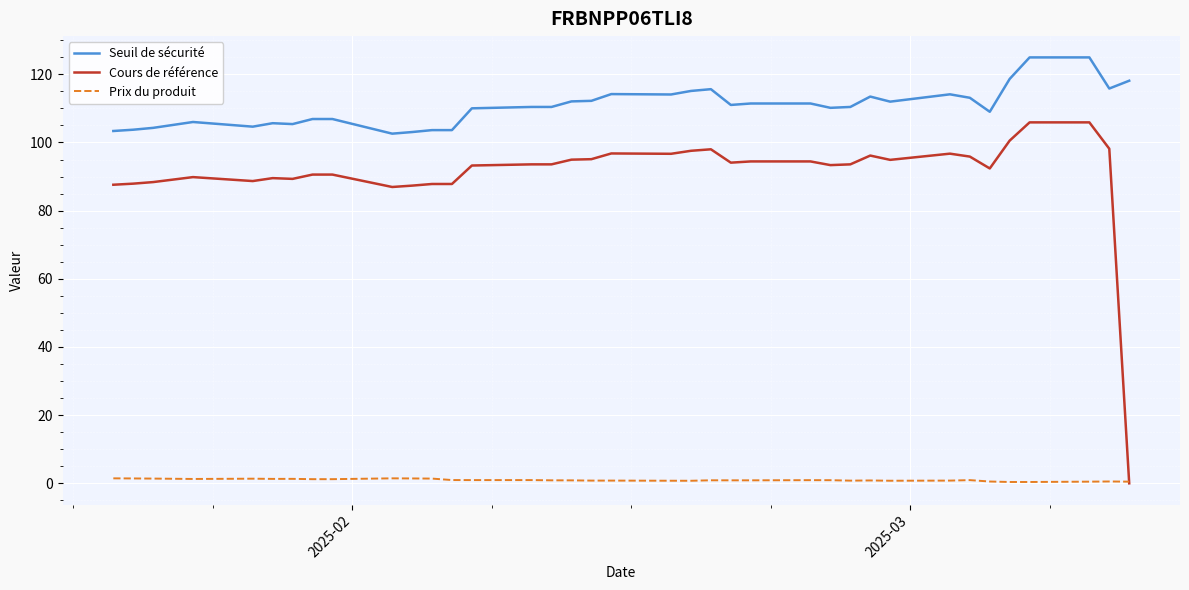

Which series has the widest spread of values?

Cours de référence